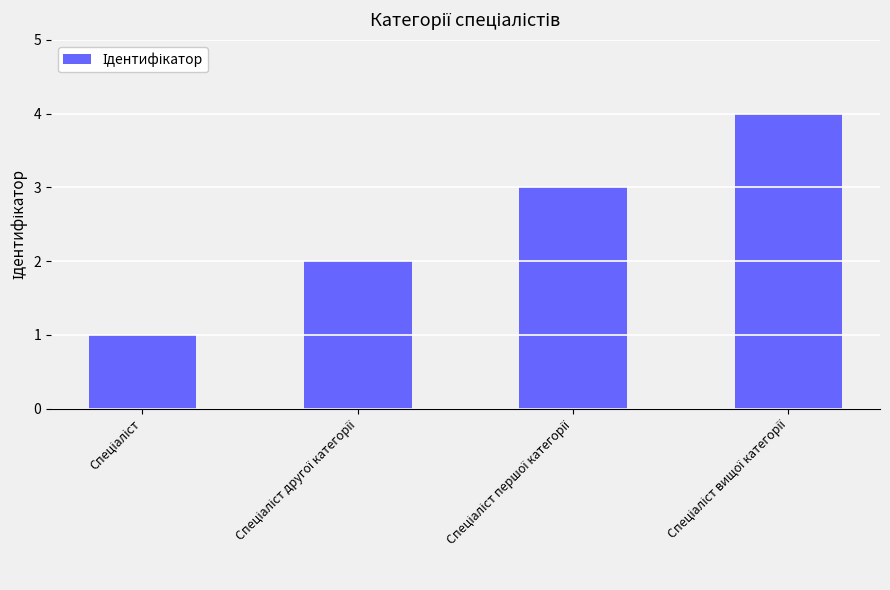

How many values are between 2 and 4?

3